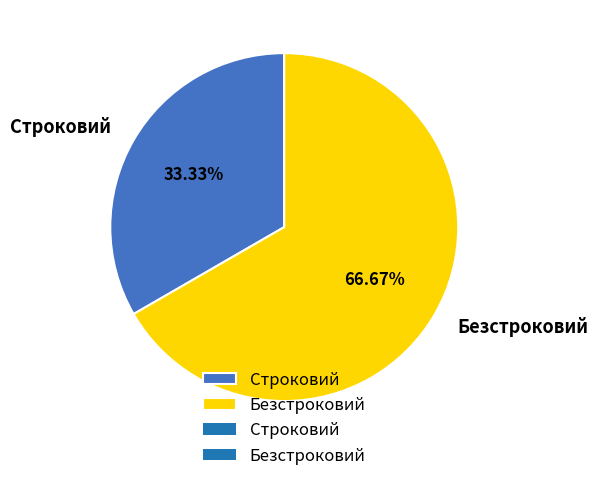

Which category has the biggest portion of the pie?

Безстроковий